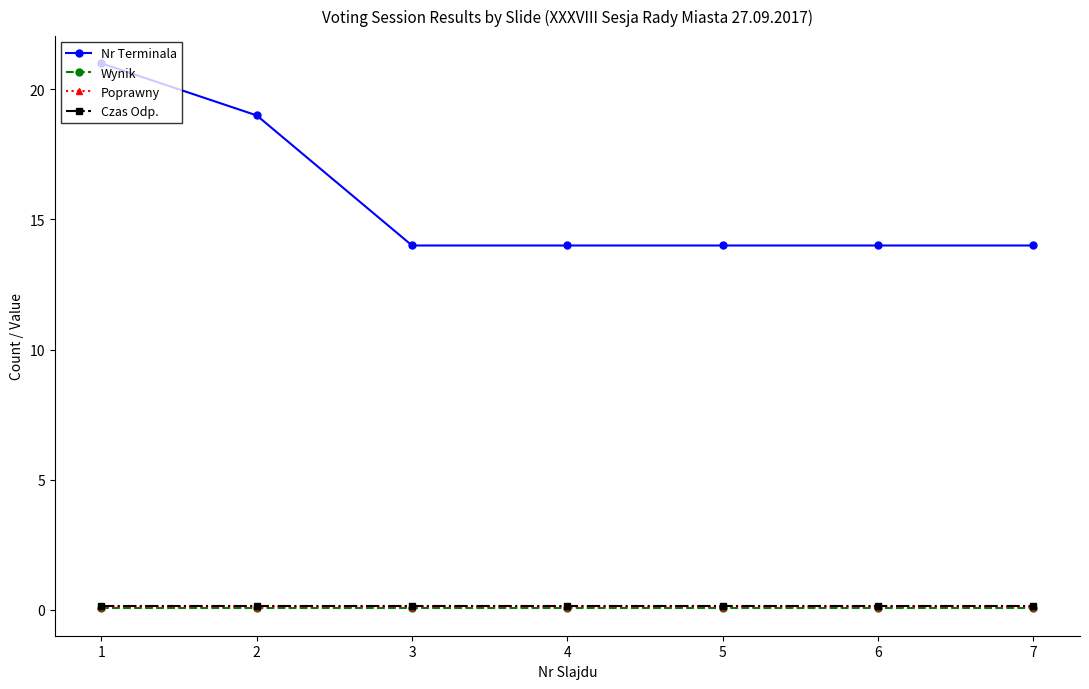

What is the sum of all Wynik values?

0.4